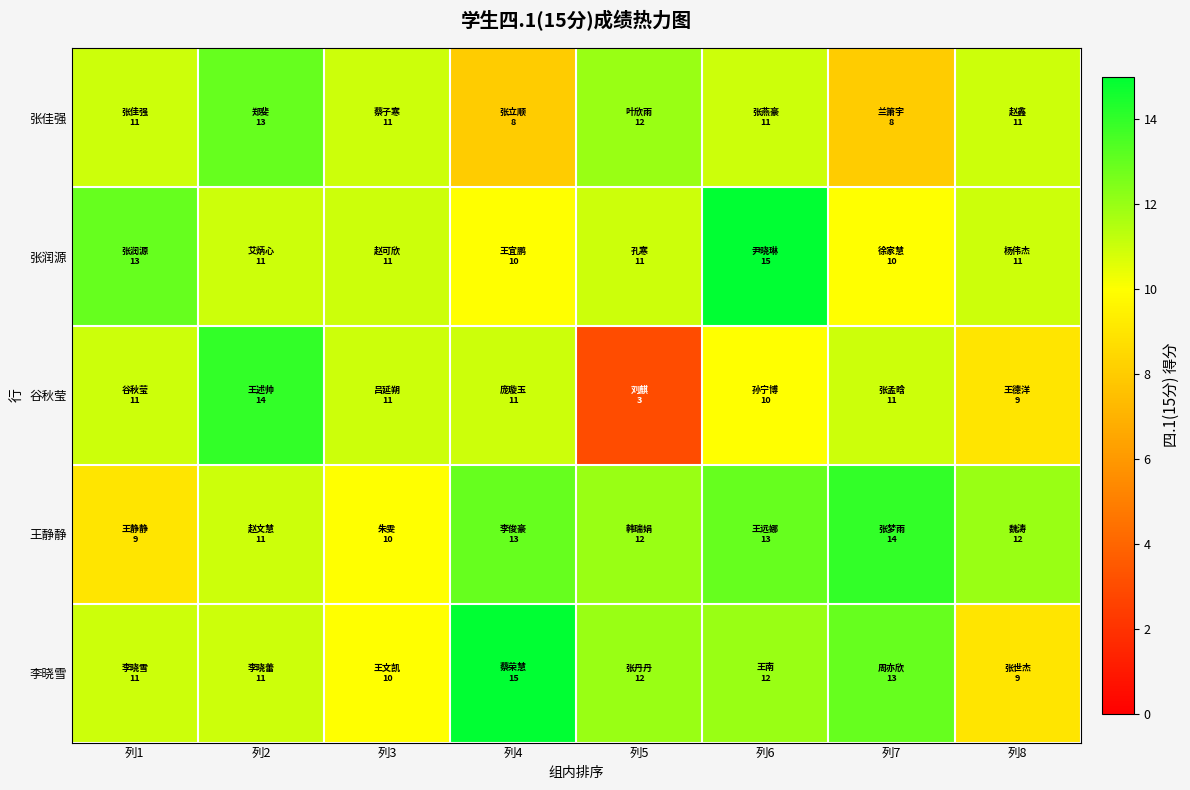

What is the smallest value displayed?

3